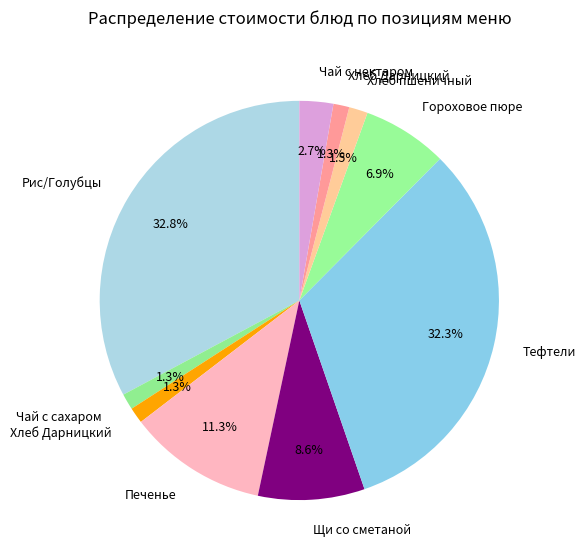

Count the number of slices in the pie.

10